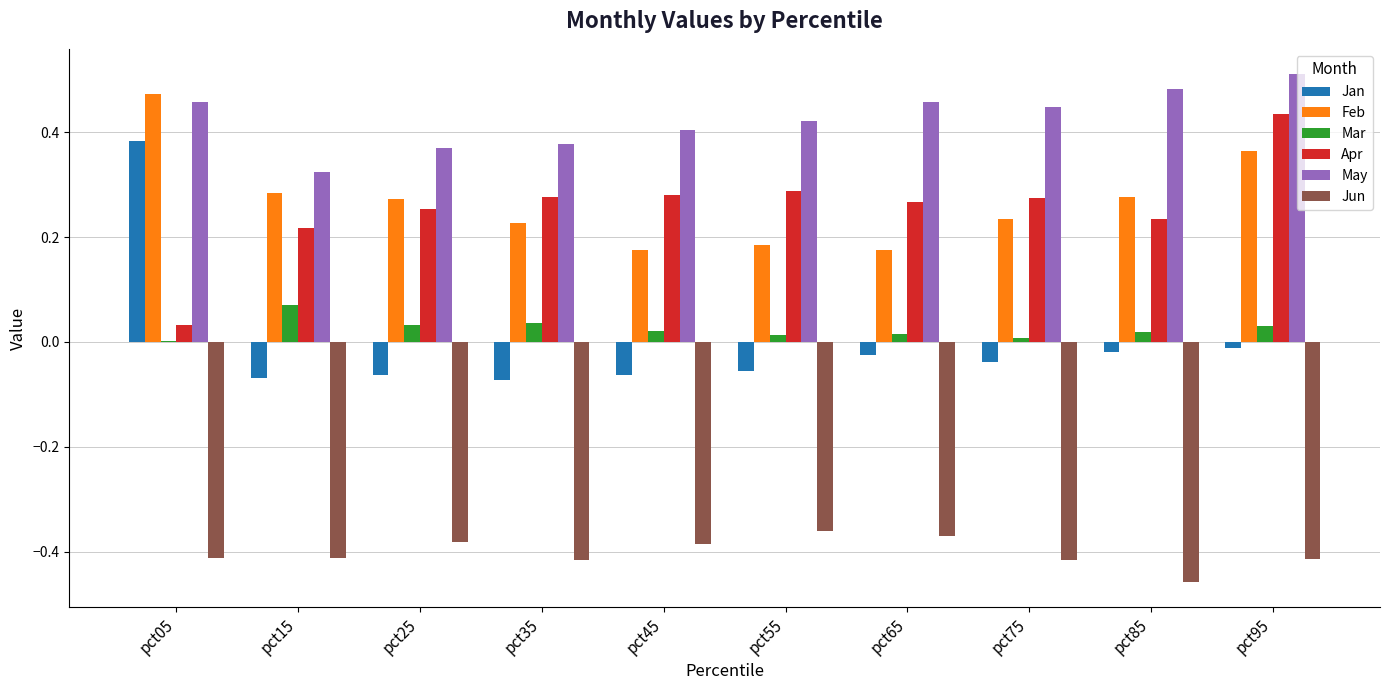

Which category has the highest value in the Feb series?

pct05